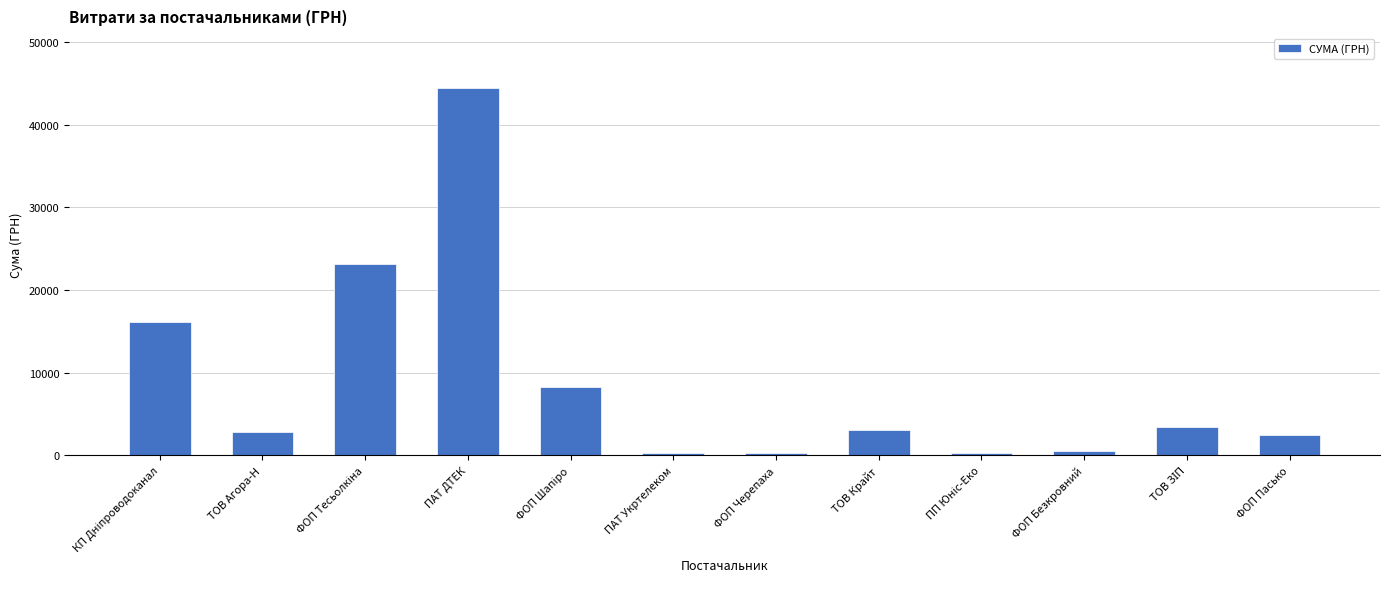

What is the change in value from ПАТ ДТЕК to ФОП Пасько?

-41903.1